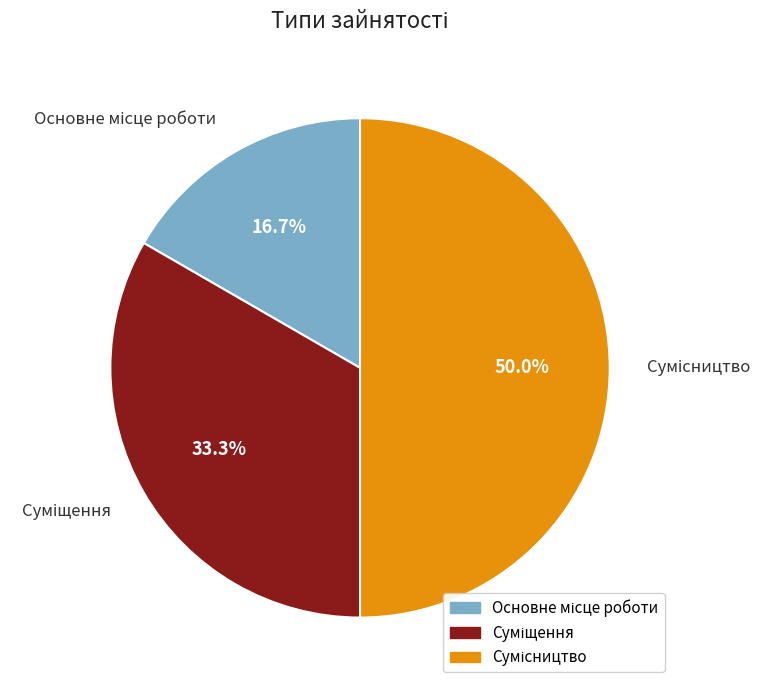

How much of the chart is everything except Сумісництво?

50.0%